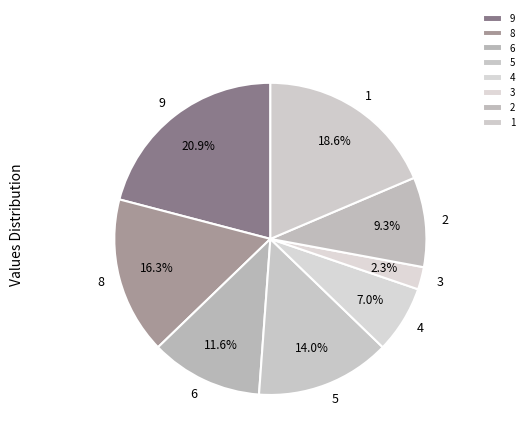

Between 2 and 5, which is larger?

5